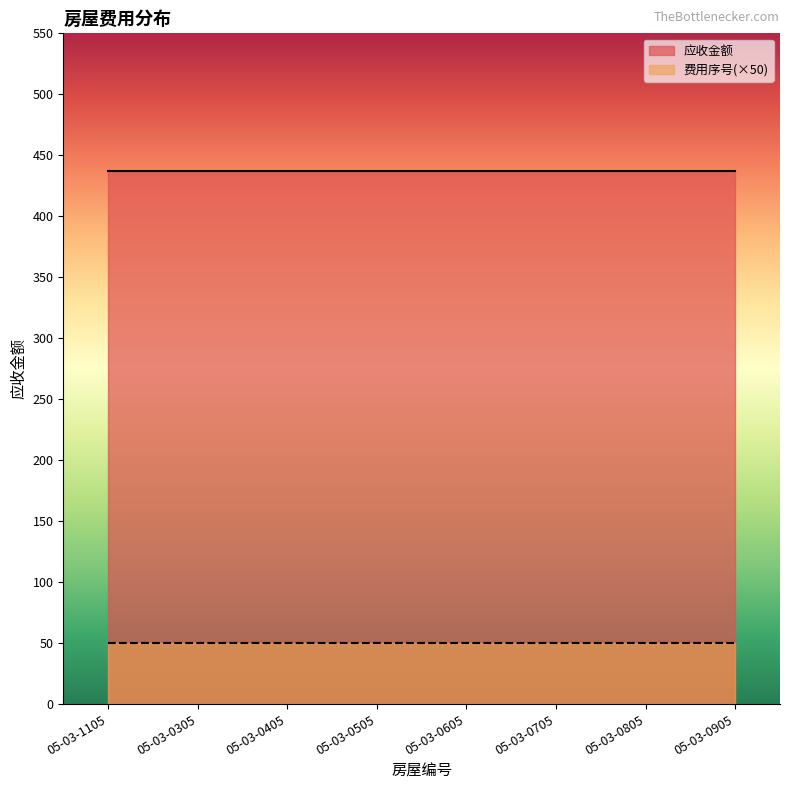

True or false: 费用序号 and 应收金额 intersect in this chart.

False